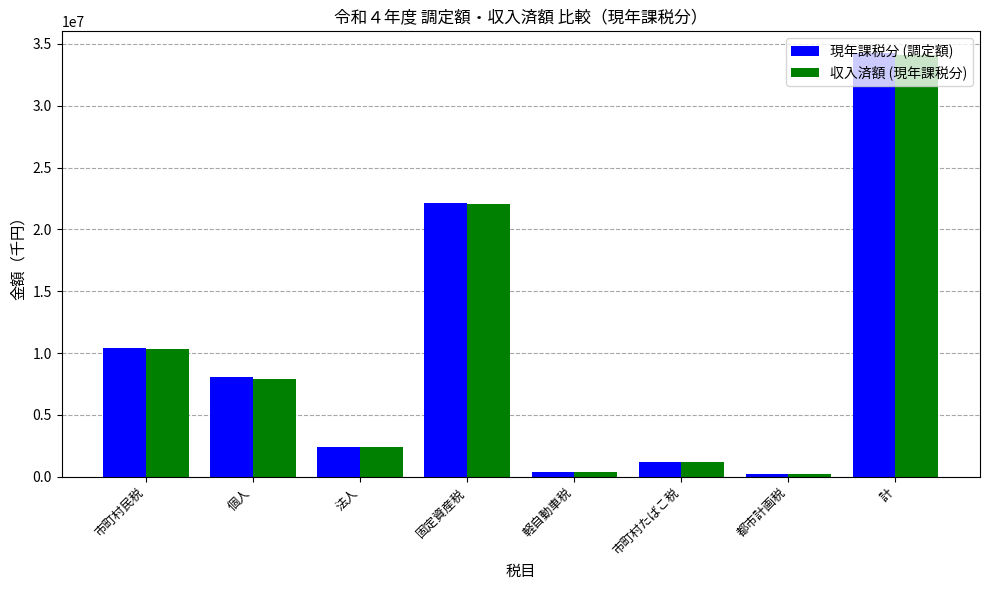

Which series changed the most between 固定資産税 and 計?

現年課税分 (調定額)